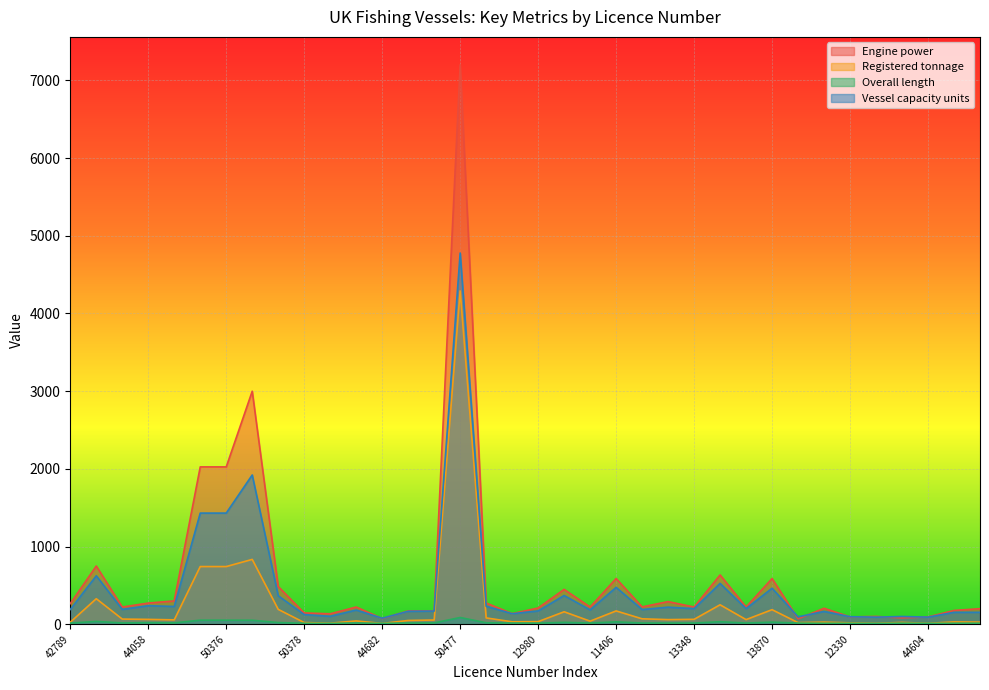

Which category has the highest value across all series?

50477